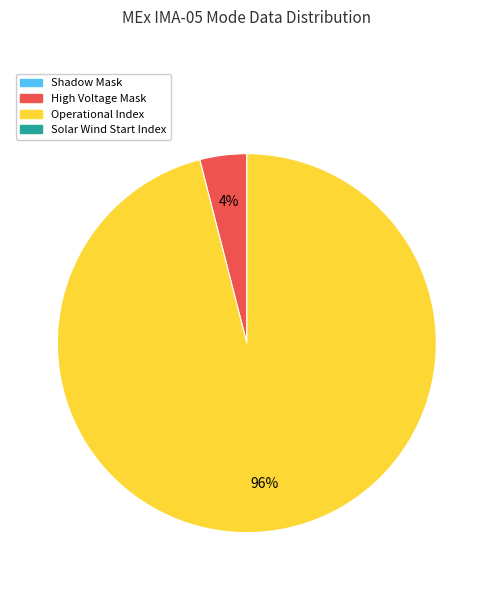

Does any single category account for the majority?

Yes